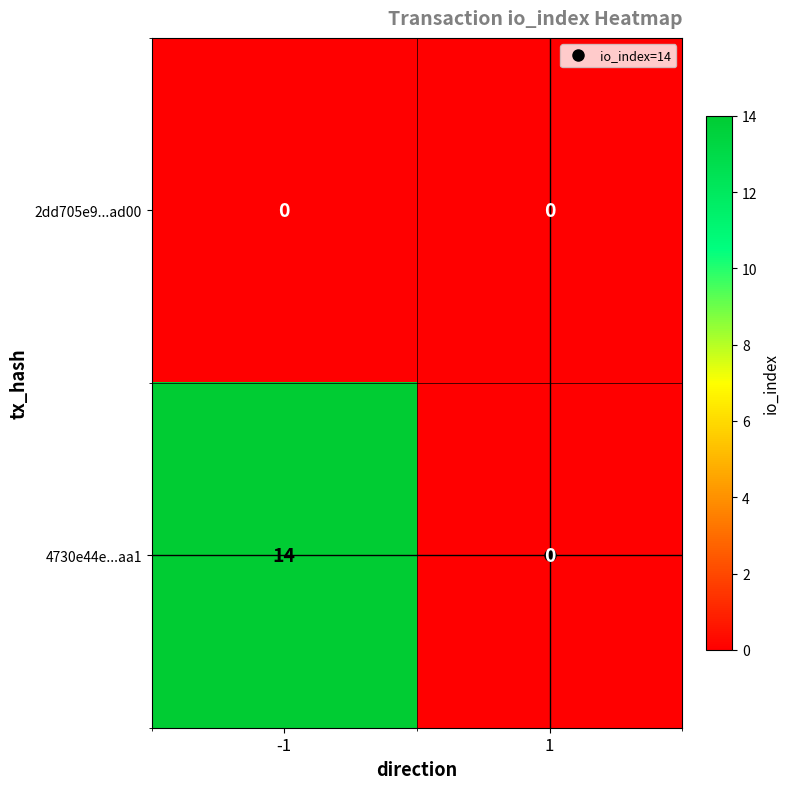

Rank the series by their maximum value, from highest to lowest.

4730e44e...aa1, 2dd705e9...ad00